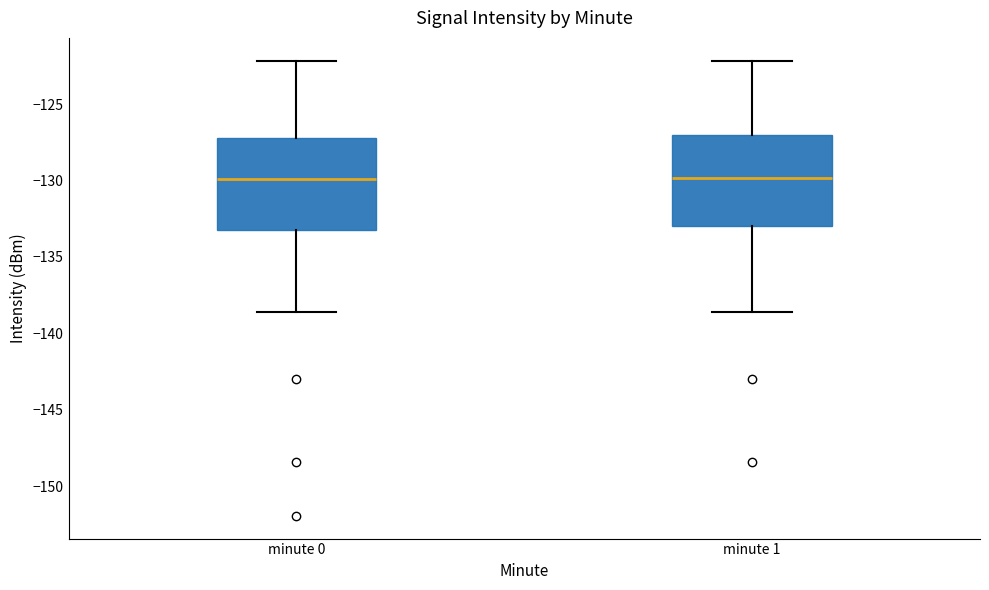

Reading left to right, transcribe this box plot: for each box, give where its median line is, the range the box spans, and where its two whiskers end, as read against the y-axis. The values are not printed on the chart, so give them approximately, as read against the axis.

minute 0: median -130.0, box -133.0 to -127.0, whiskers -138.5 to -122.0
minute 1: median -130.0, box -133.0 to -127.0, whiskers -138.5 to -122.0